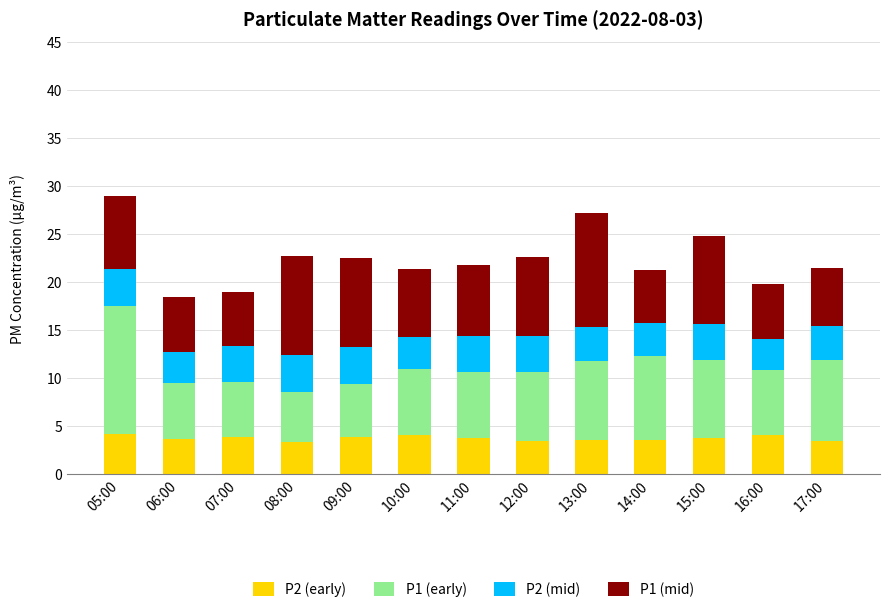

What is the total value across all series at 14:00?

21.2